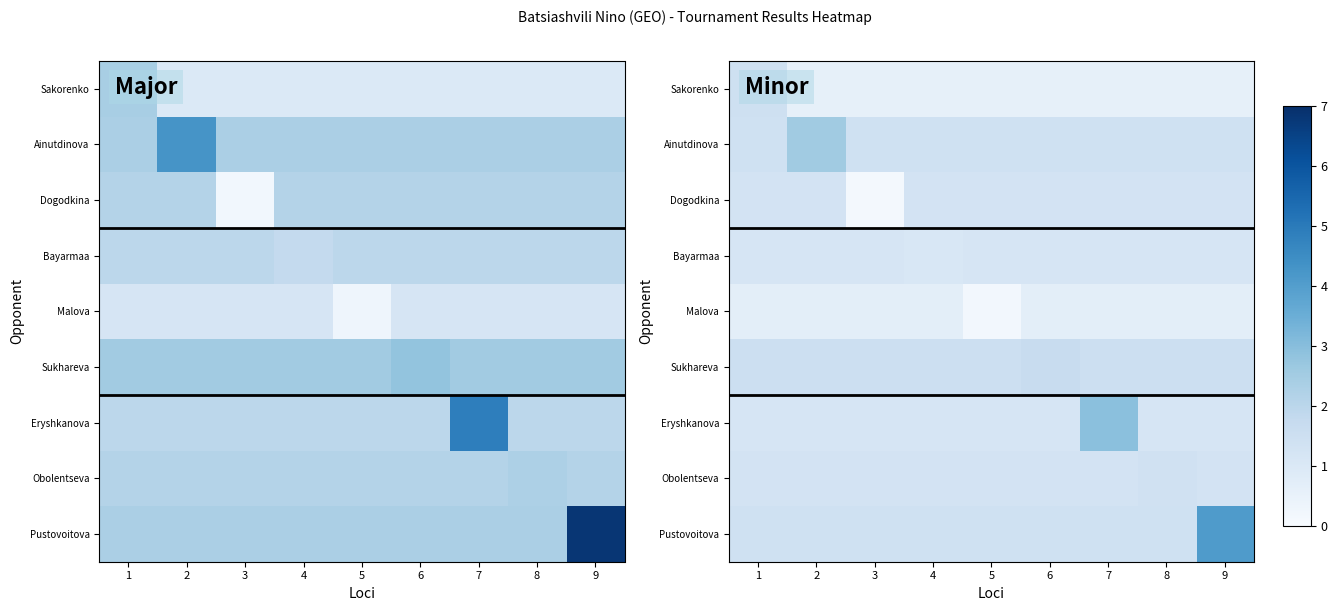

At which category does the chart reach its peak across all series?

9